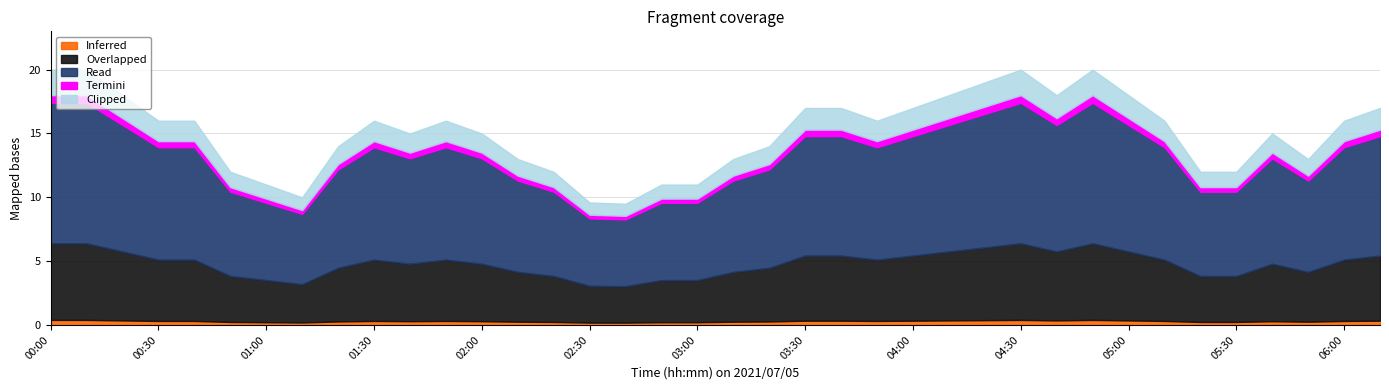

At which label is the value closest to 14?

01:20